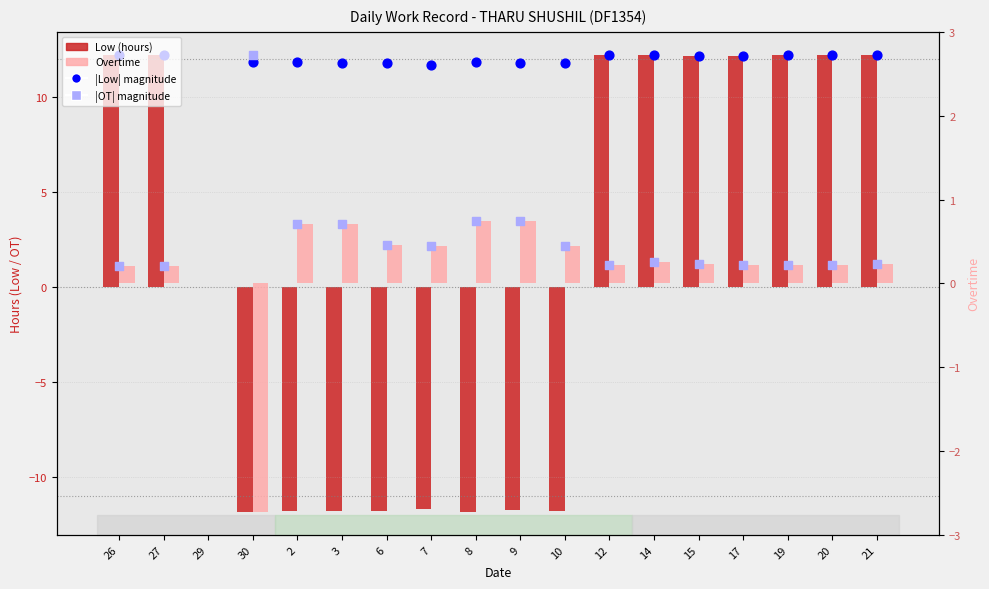

At which category is the sum across all series the highest?

19